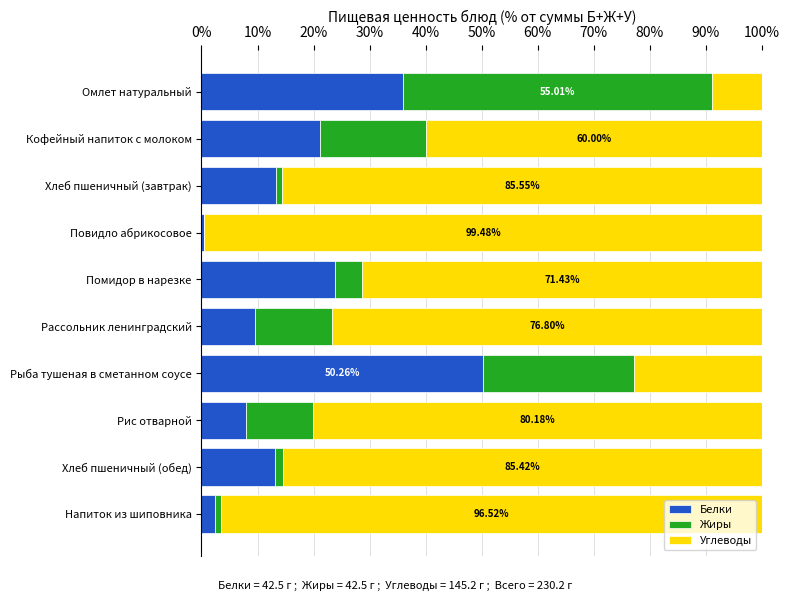

At which label is Белки closest to 25?

Помидор в нарезке